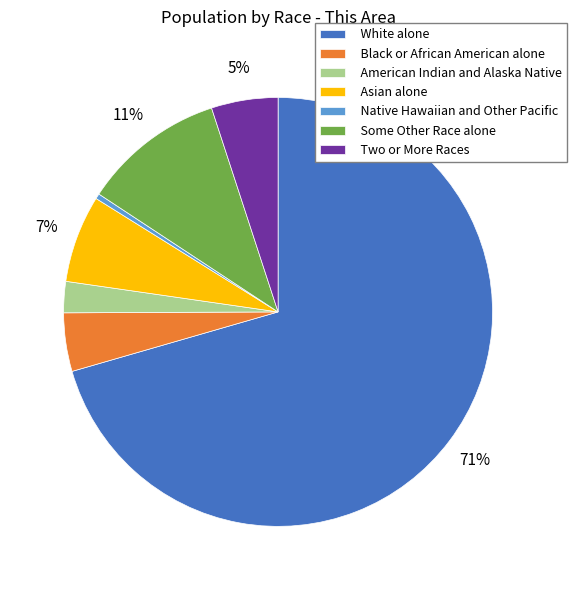

True or false: Two or More Races accounts for 5% of the total.

True